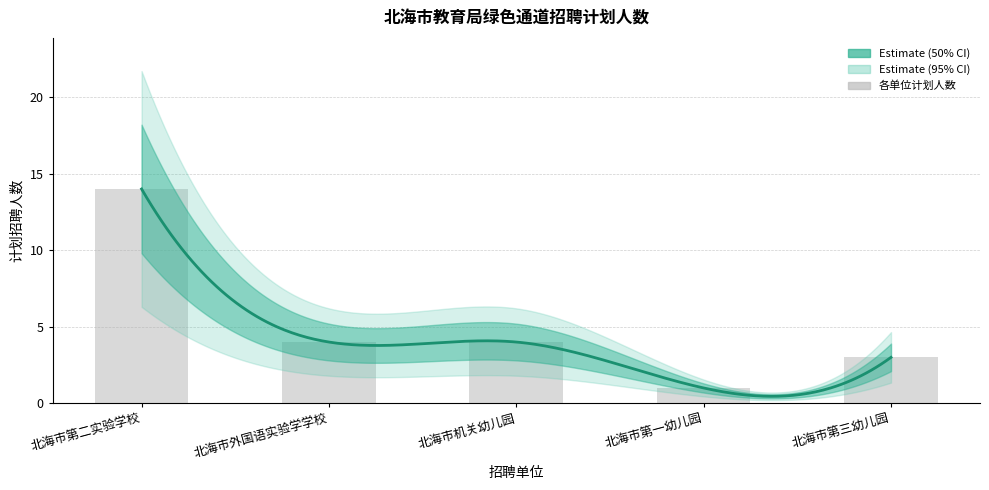

What is the label of the 1st bar from the right?

北海市第三幼儿园